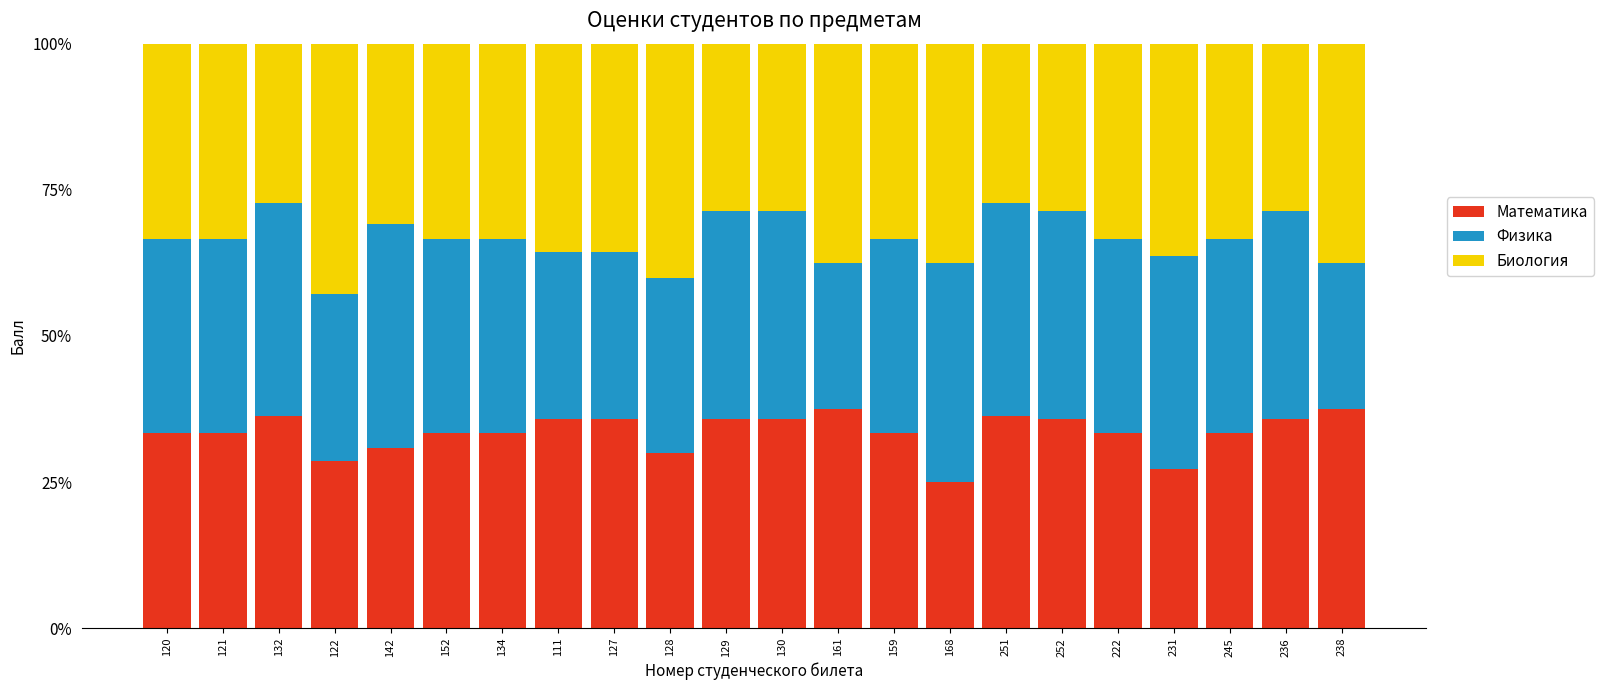

What is the total value across all series at 251?

100.0